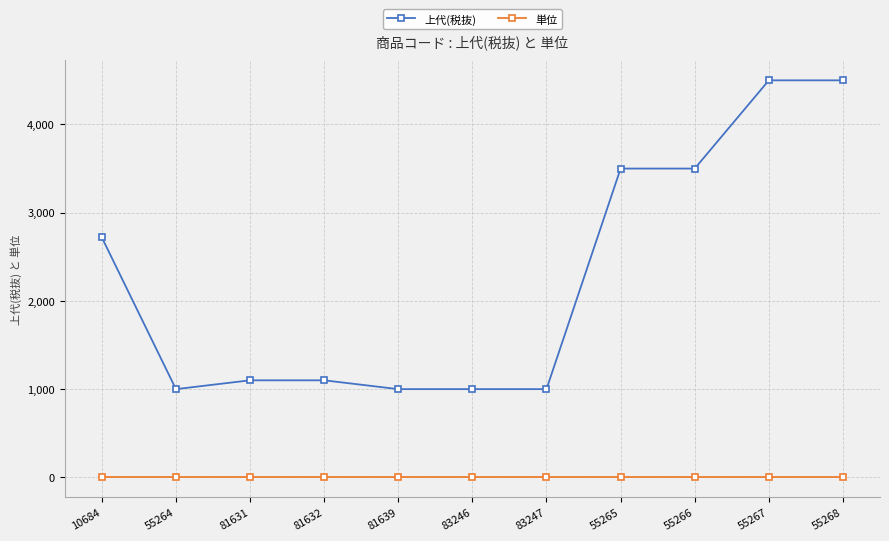

Does the chart have visible grid lines?

Yes